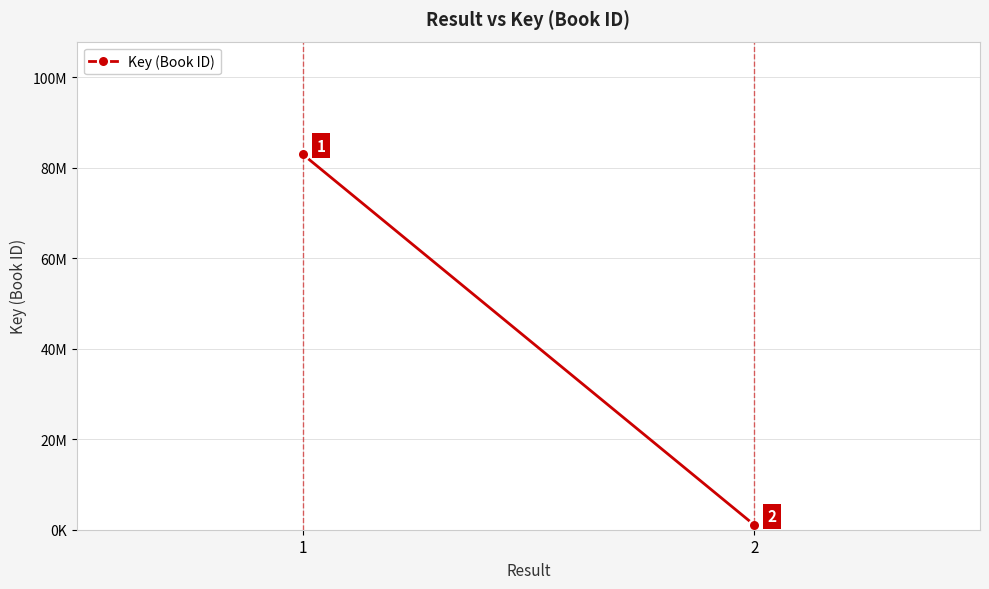

True or false: the data shows 82980178 at 1.

True